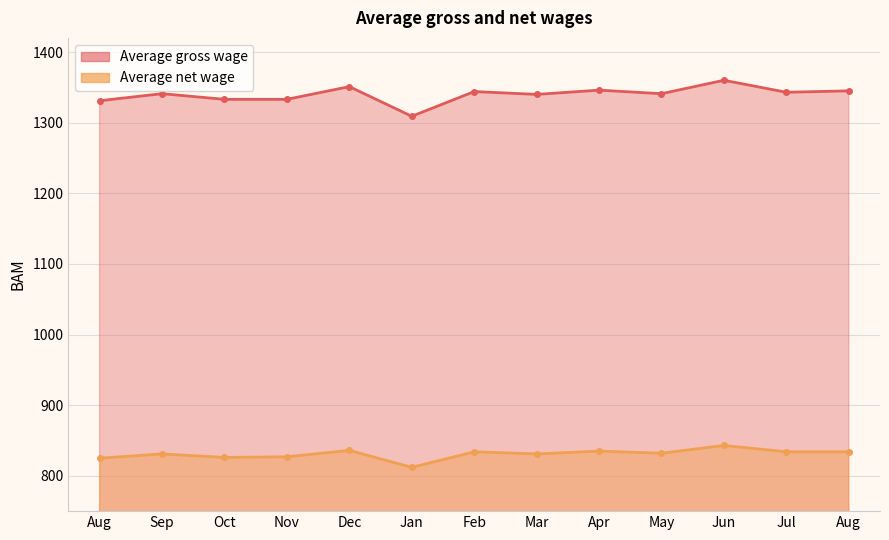

Which series has the largest total across all categories?

Average gross wage